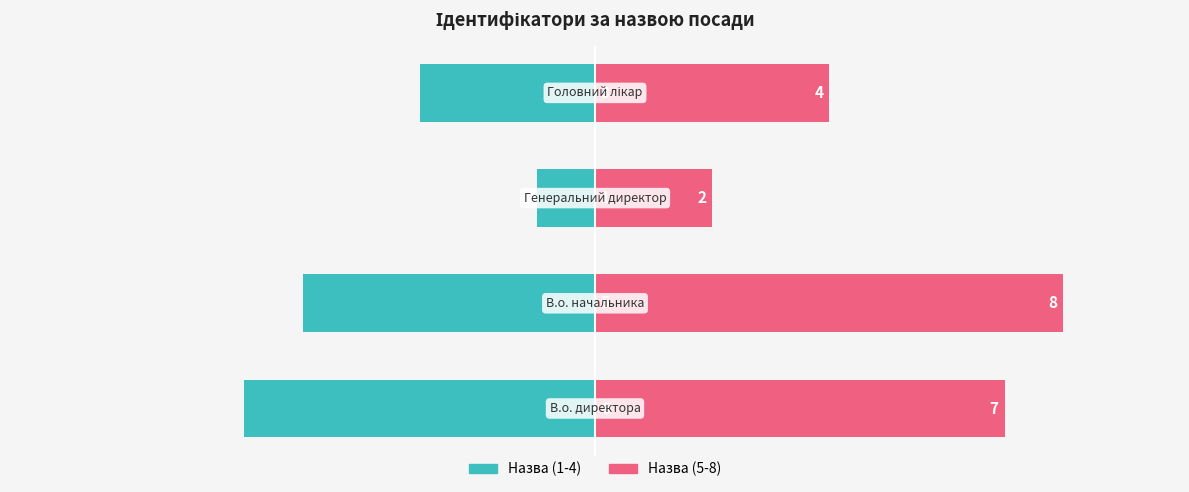

Which series has the largest total across all categories?

Назва (5-8)